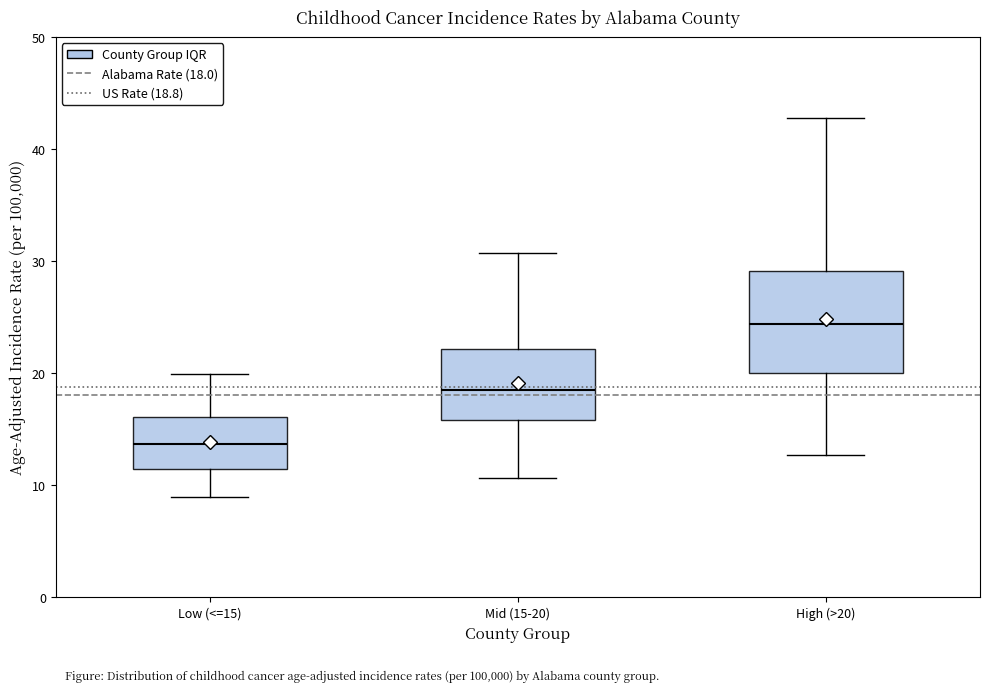

Which box is the tallest, from its lower edge to its upper edge?

High (>20)